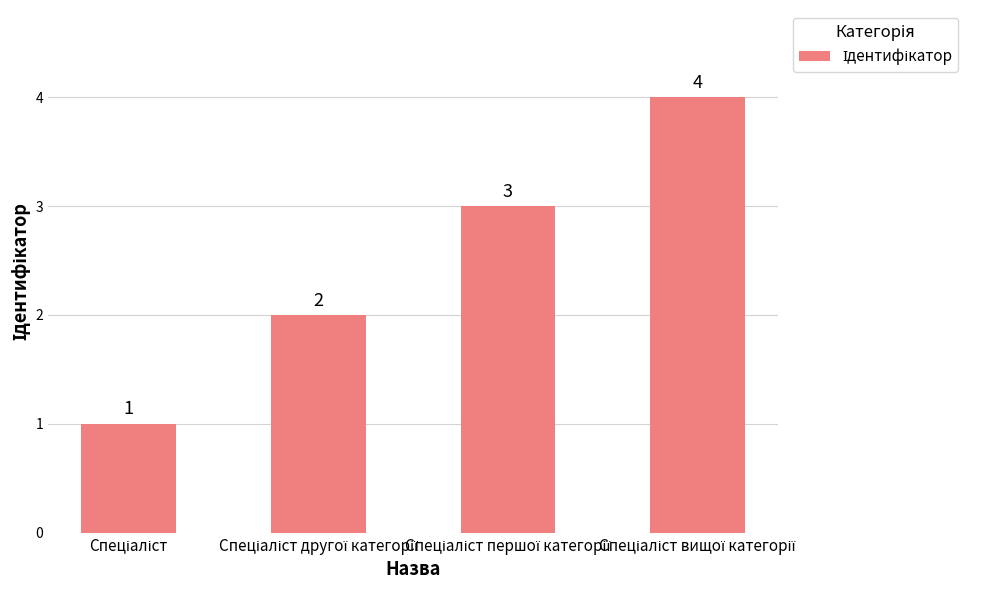

What is the difference between the maximum and minimum values?

3